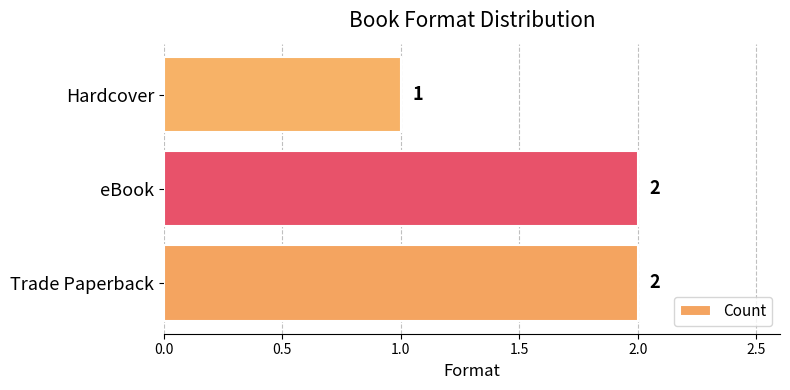

Approximately how many times larger is the value at Hardcover compared to Trade Paperback?

0.5